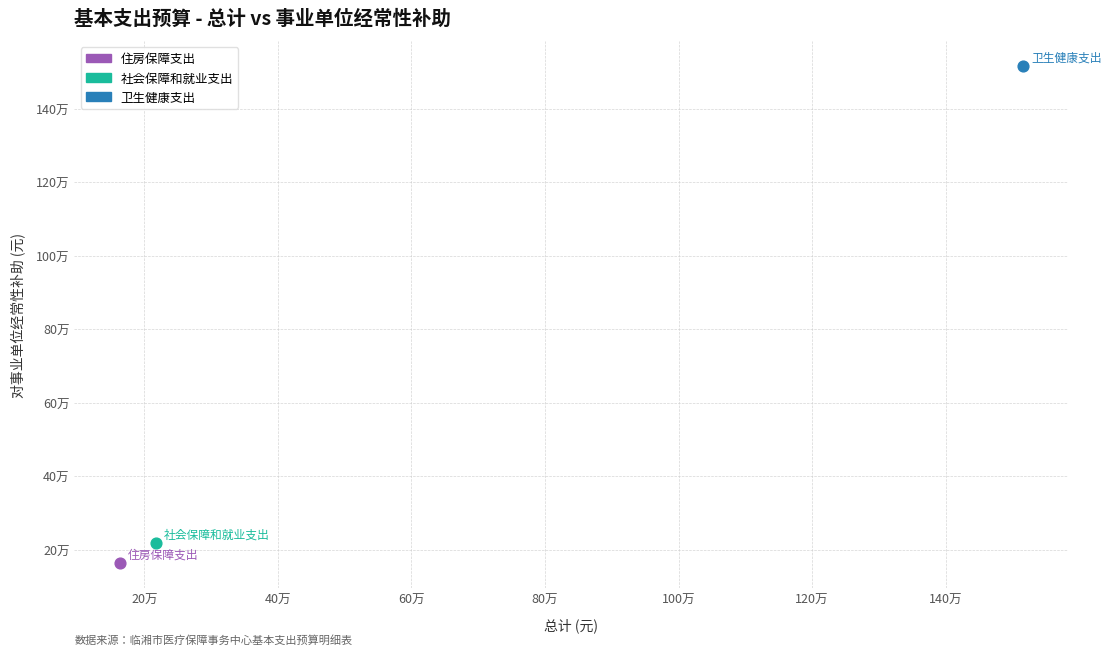

What are all the series names shown in the legend?

住房保障支出, 社会保障和就业支出, 卫生健康支出